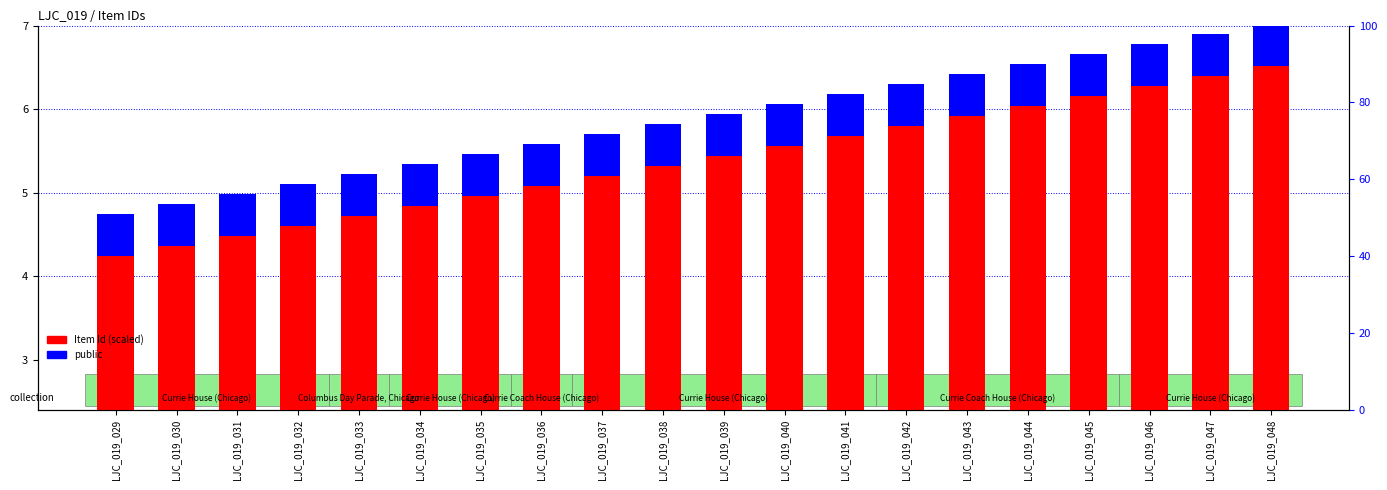

What value does the Item Id (scaled) series have at LJC_019_030?

4.4